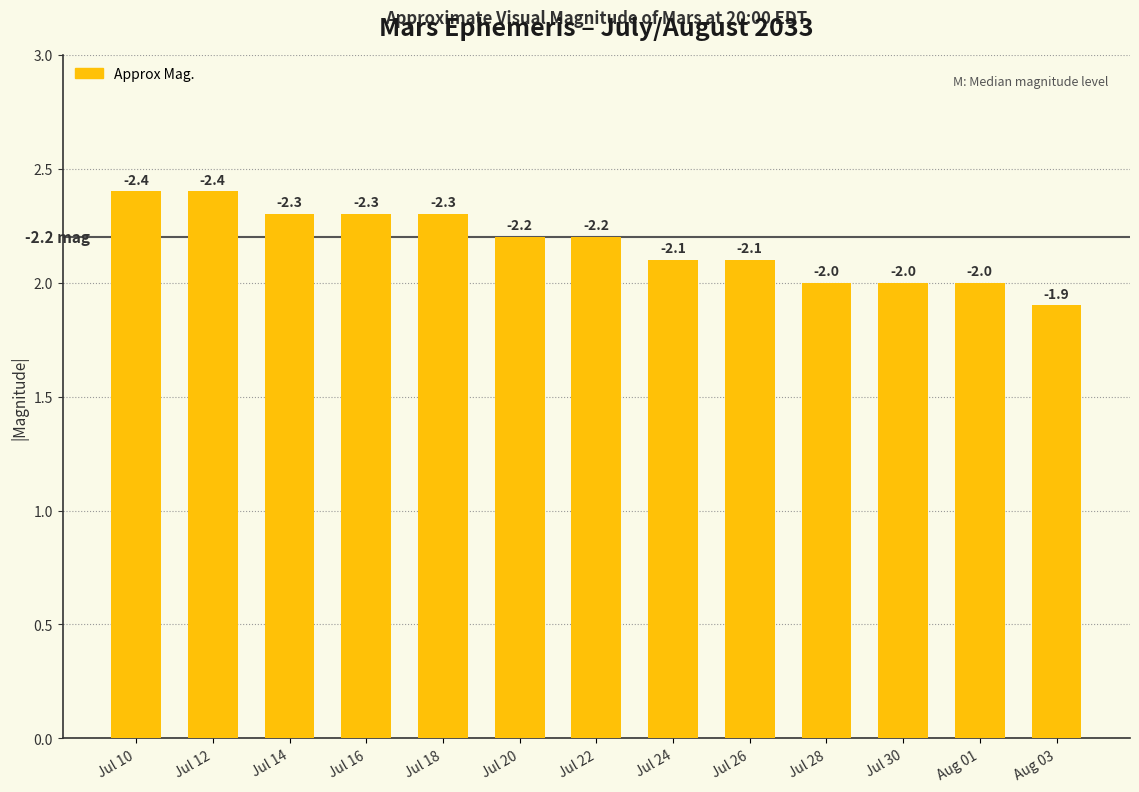

What is the label of the 8th bar from the right?

Jul 20